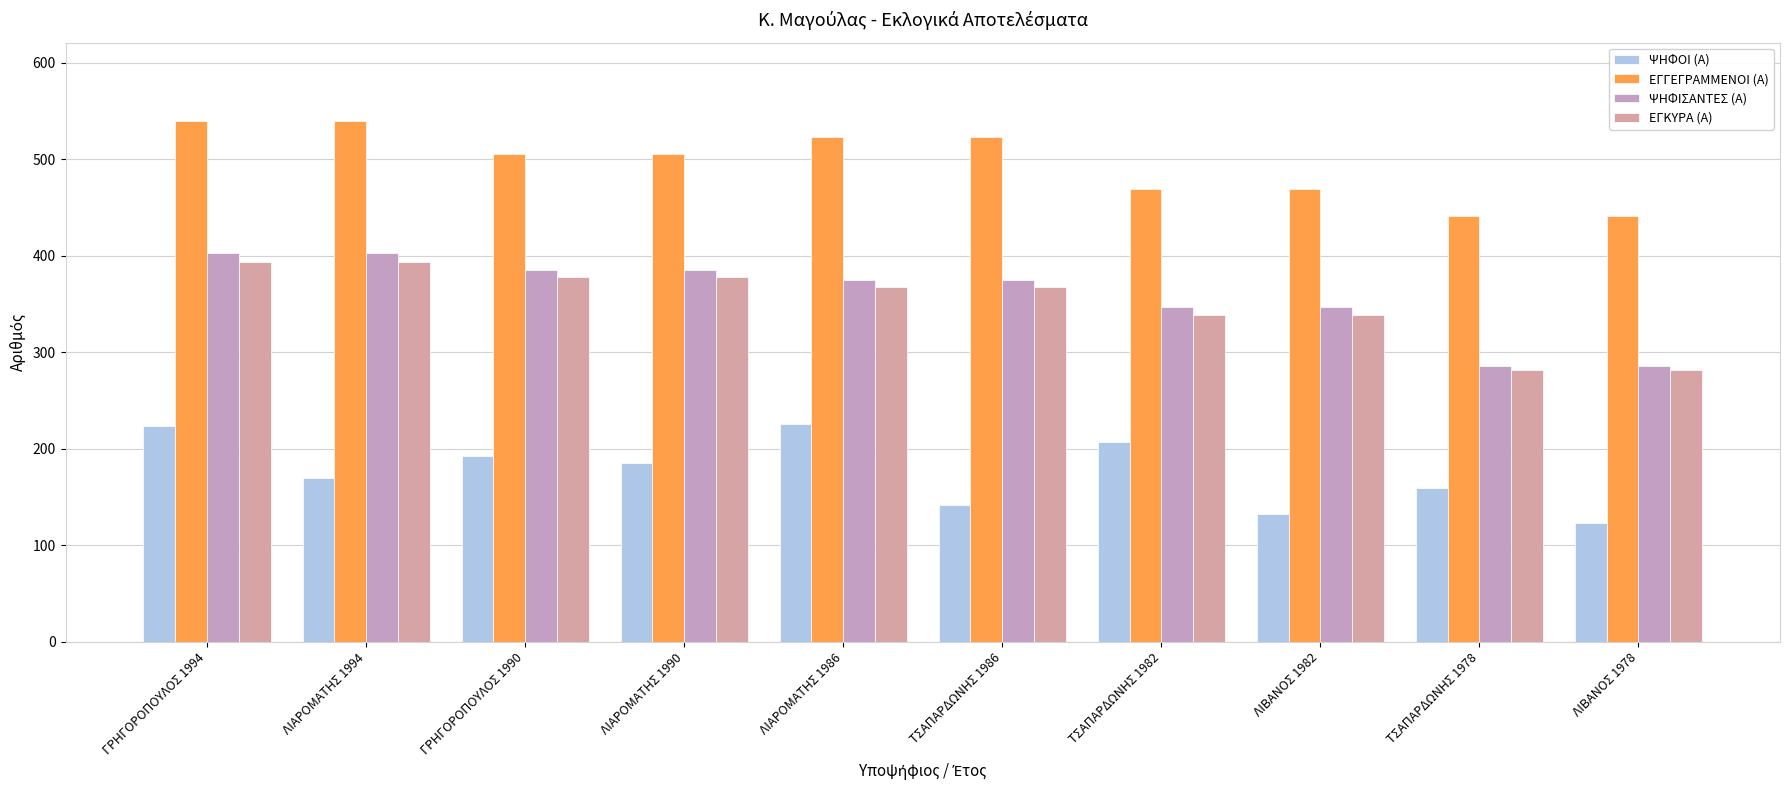

How many bars are there in each group?

4